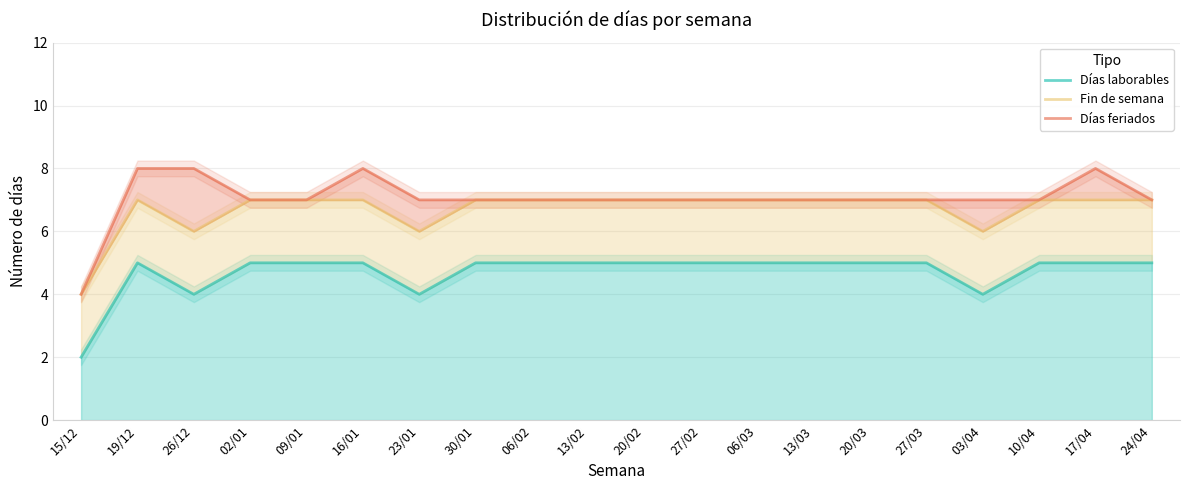

Which series changed the most between 23/01 and 24/04?

Días laborables